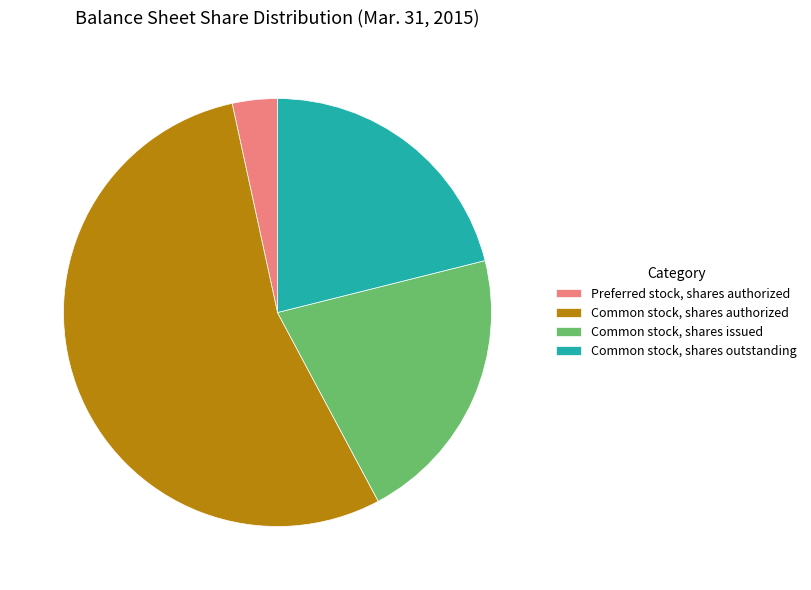

Does Common stock, shares issued represent more than half of the total?

No